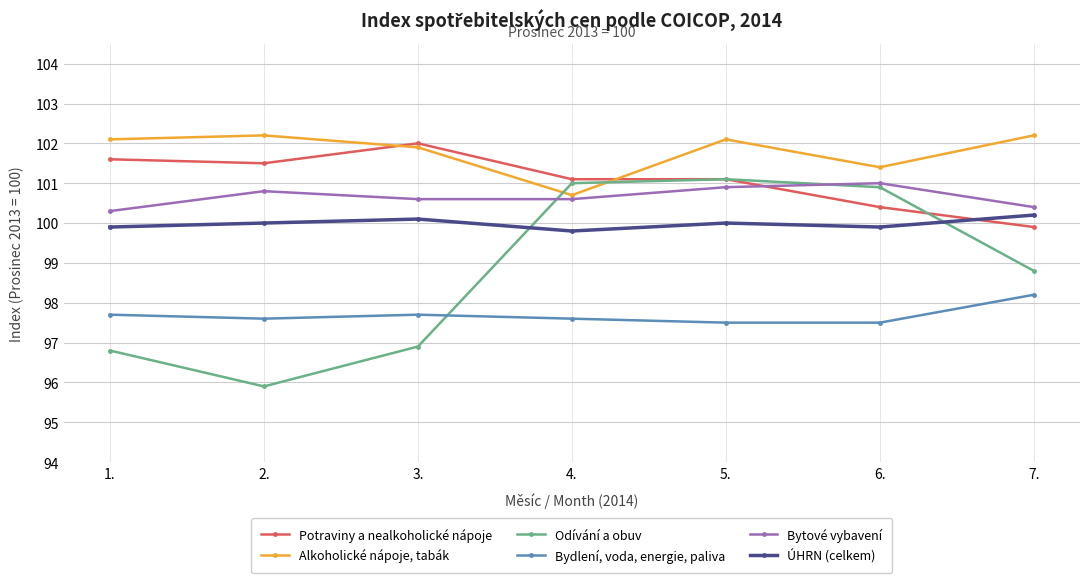

True or false: Potraviny a nealkoholické nápoje and Alkoholické nápoje, tabák cross at least once.

True